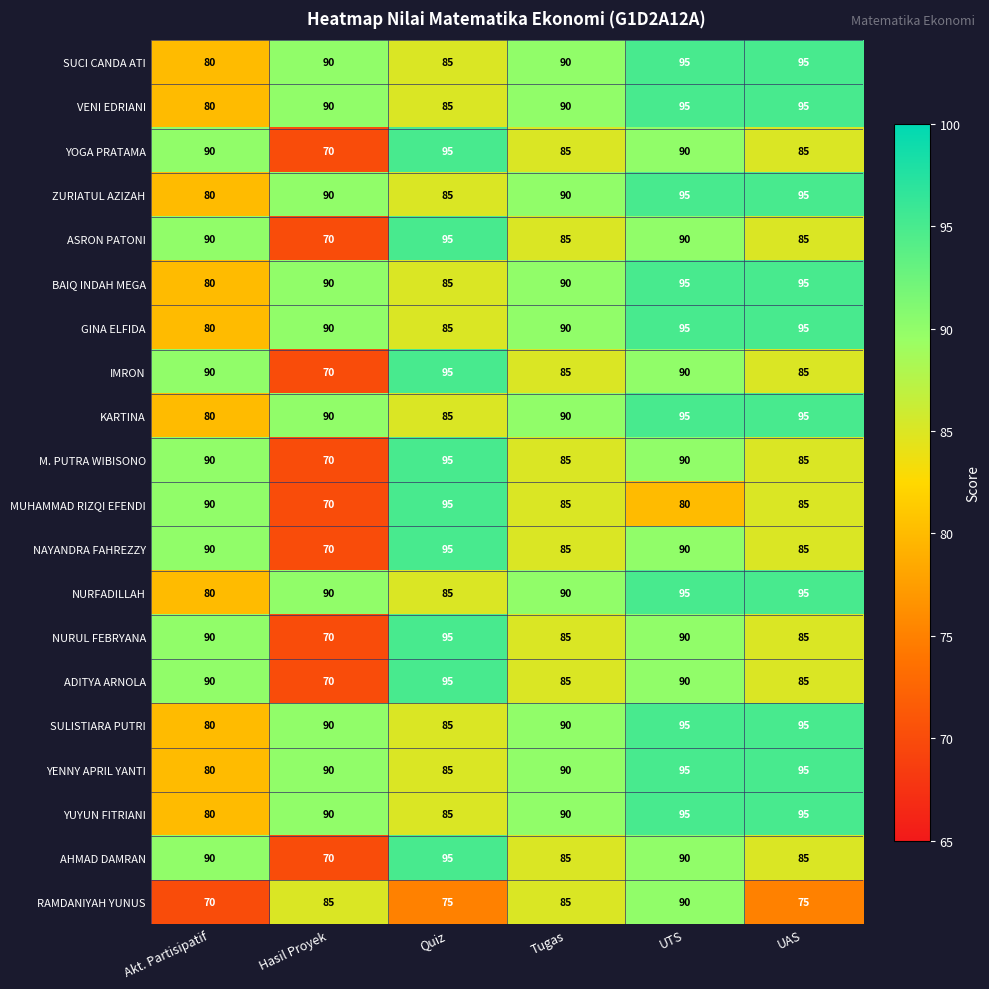

What is the difference between the ASRON PATONI values at UAS and Akt. Partisipatif?

5